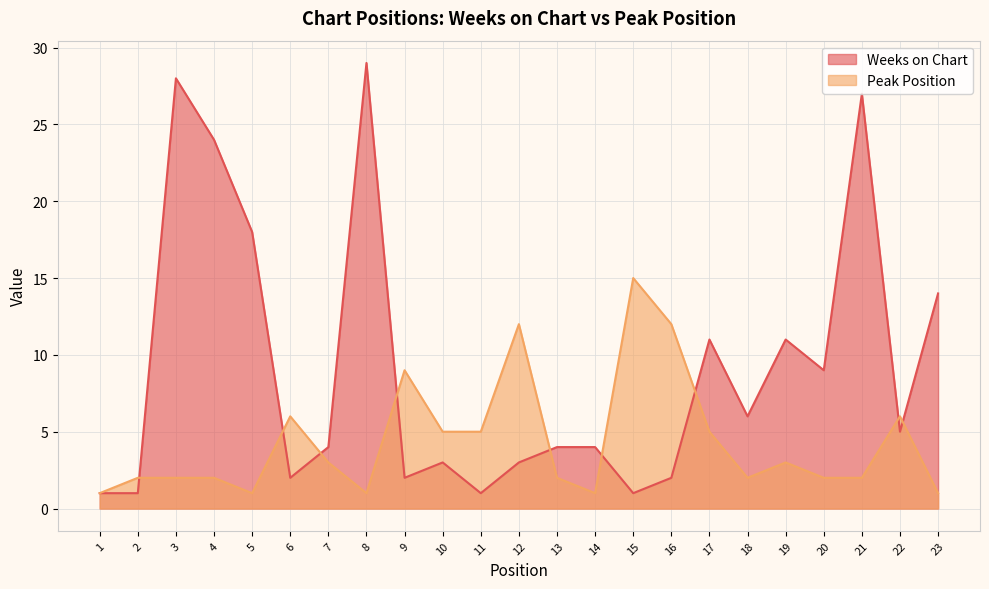

List the labels in order of Weeks on Chart value, smallest first.

1, 2, 11, 15, 6, 9, 16, 10, 12, 7, 13, 14, 22, 18, 20, 17, 19, 23, 5, 4, 21, 3, 8